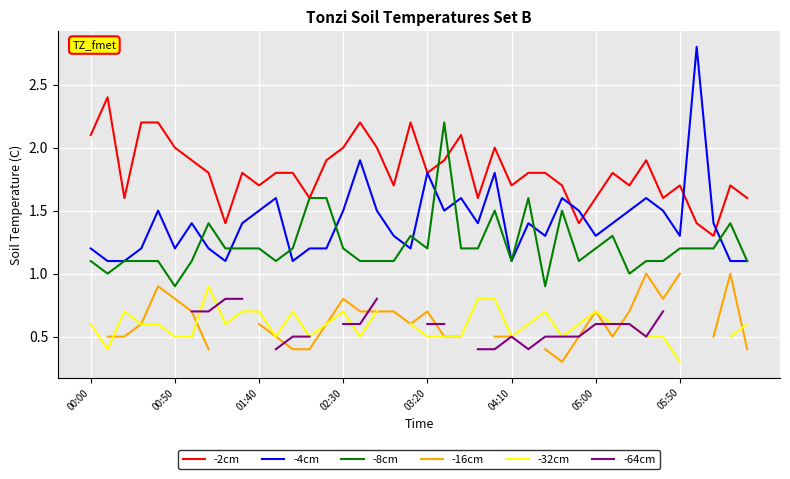

What is the average value of the -4cm series?

1.4